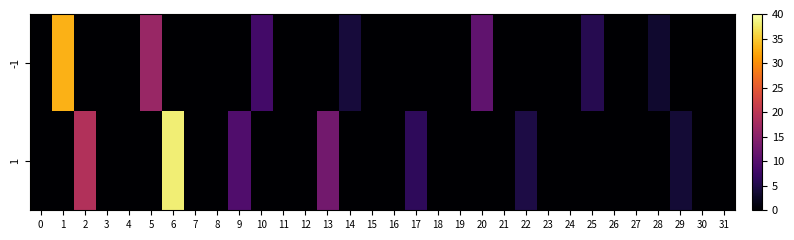

At which category is the sum across all series the highest?

6